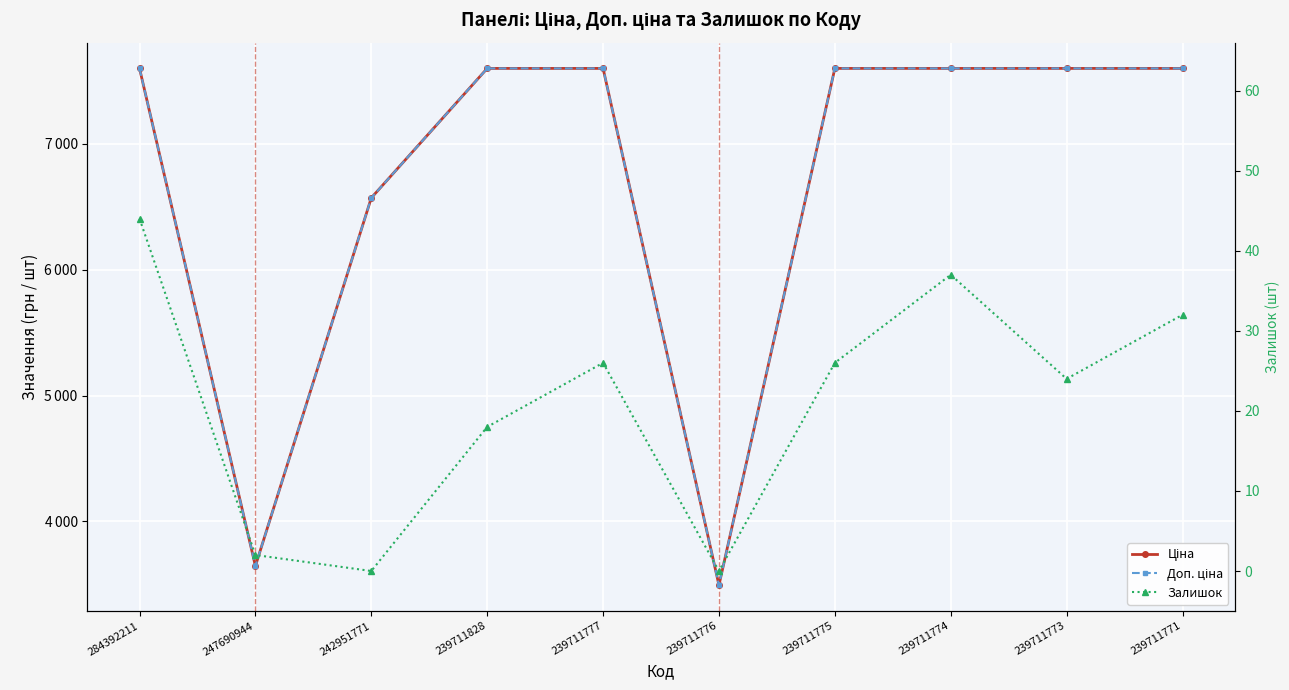

What is the maximum value for Залишок?

44.0